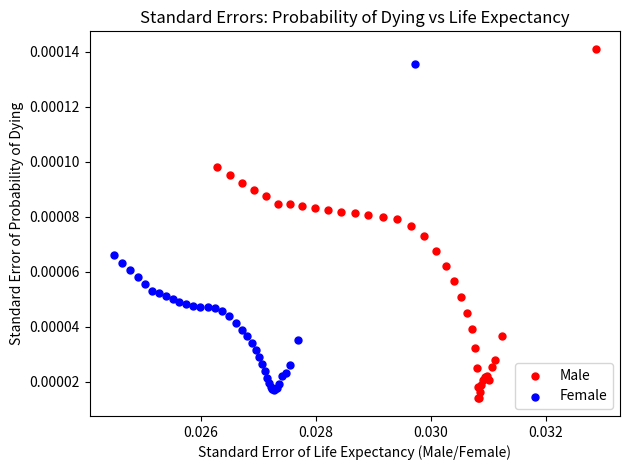

Which series has the widest spread of Y values?

Male